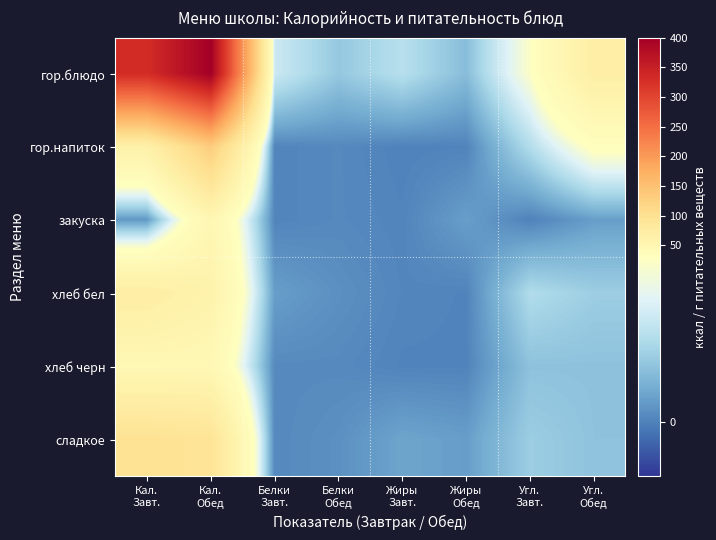

Reading left to right, transcribe all the data shown in this chart.

гор.блюдо: Кал.
Завт.=331.0	Кал.
Обед=399.0	Белки
Завт.=19.0	Белки
Обед=11.0	Жиры
Завт.=16.0	Жиры
Обед=9.0	Угл.
Завт.=29.0	Угл.
Обед=69.0
гор.напиток: Кал.
Завт.=62.0	Кал.
Обед=133.0	Белки
Завт.=0.4	Белки
Обед=1.0	Жиры
Завт.=0.0	Жиры
Обед=0.3	Угл.
Завт.=15.2	Угл.
Обед=32.0
закуска: Кал.
Завт.=3.0	Кал.
Обед=49.0	Белки
Завт.=0.4	Белки
Обед=1.0	Жиры
Завт.=0.4	Жиры
Обед=4.0	Угл.
Завт.=0.0	Угл.
Обед=4.0
хлеб бел: Кал.
Завт.=70.5	Кал.
Обед=58.5	Белки
Завт.=4.0	Белки
Обед=2.0	Жиры
Завт.=0.6	Жиры
Обед=0.2	Угл.
Завт.=15.0	Угл.
Обед=12.1
хлеб черн: Кал.
Завт.=46.0	Кал.
Обед=46.0	Белки
Завт.=1.1	Белки
Обед=1.1	Жиры
Завт.=0.2	Жиры
Обед=0.2	Угл.
Завт.=9.9	Угл.
Обед=9.9
сладкое: Кал.
Завт.=96.0	Кал.
Обед=92.0	Белки
Завт.=1.0	Белки
Обед=2.0	Жиры
Завт.=5.0	Жиры
Обед=4.0	Угл.
Завт.=12.0	Угл.
Обед=10.0